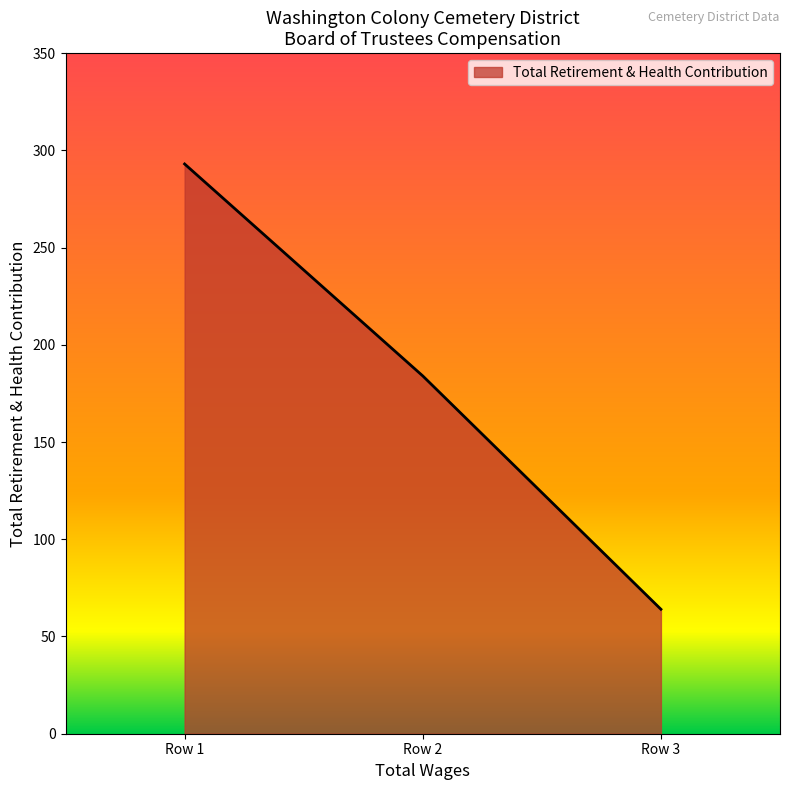

Is it true that the value at Row 3 is 64?

True